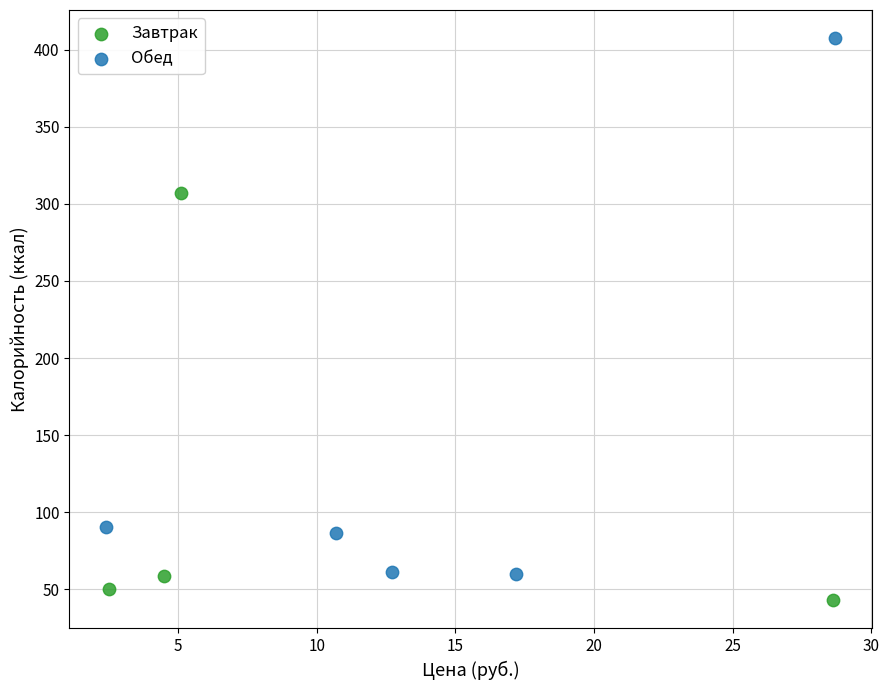

Which series reaches the maximum Y coordinate?

Обед